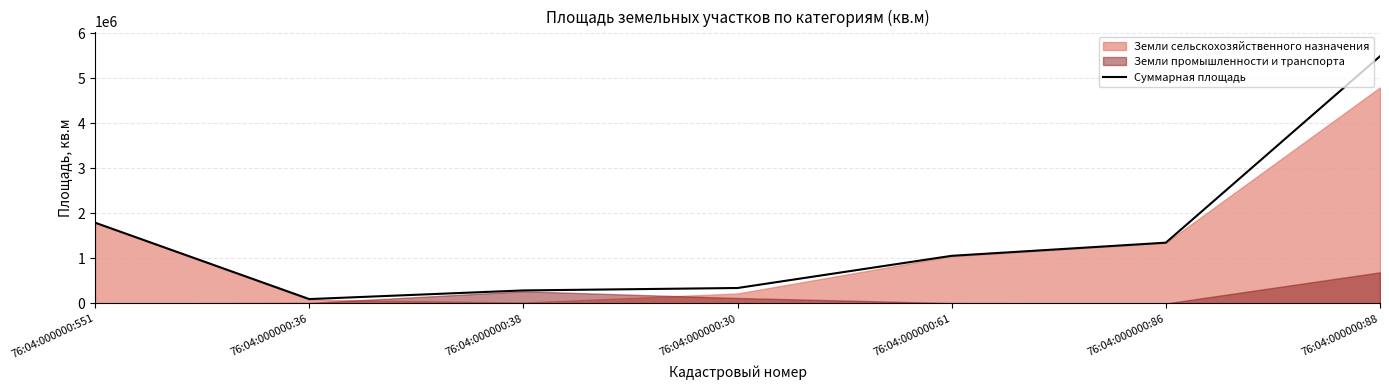

Which label corresponds to the smallest value in the chart?

76:04:000000:36